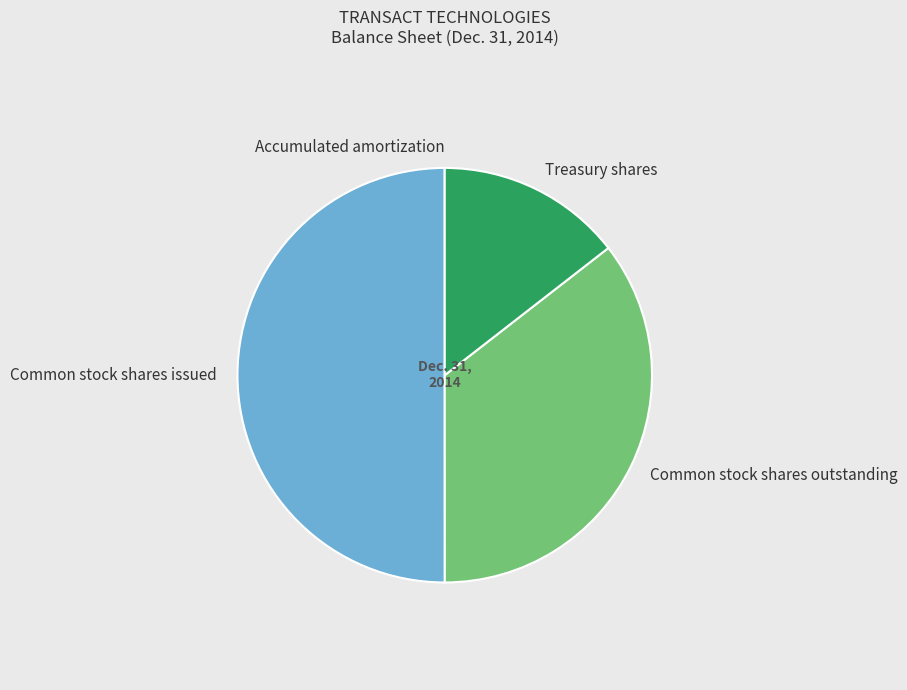

The Common stock shares outstanding slice represents 47% of the pie. True or false?

False